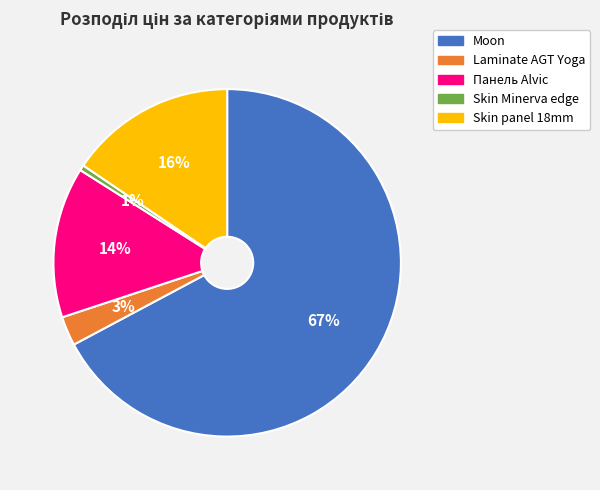

Does any single category account for the majority?

Yes